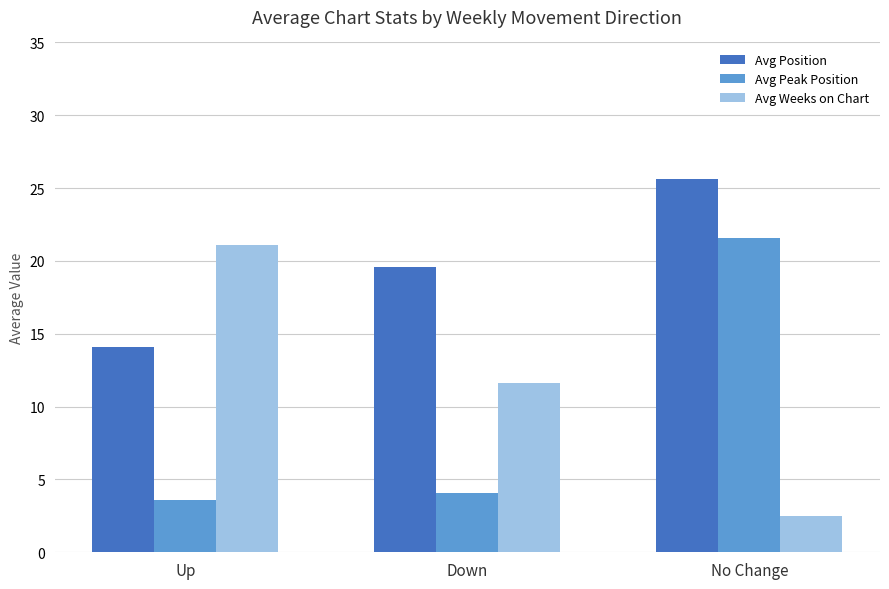

Which series changed the most between Up and Down?

Avg Weeks on Chart